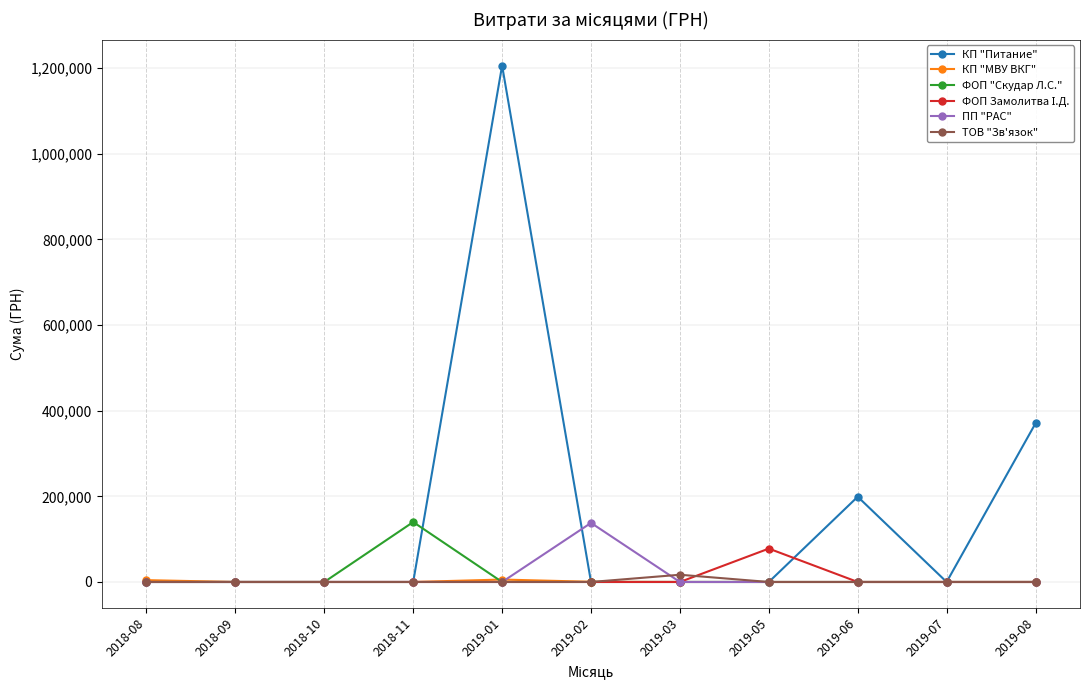

Is the value of КП "Питание" at 2019-08 greater than the value of ПП "РАС" at 2019-06?

Yes